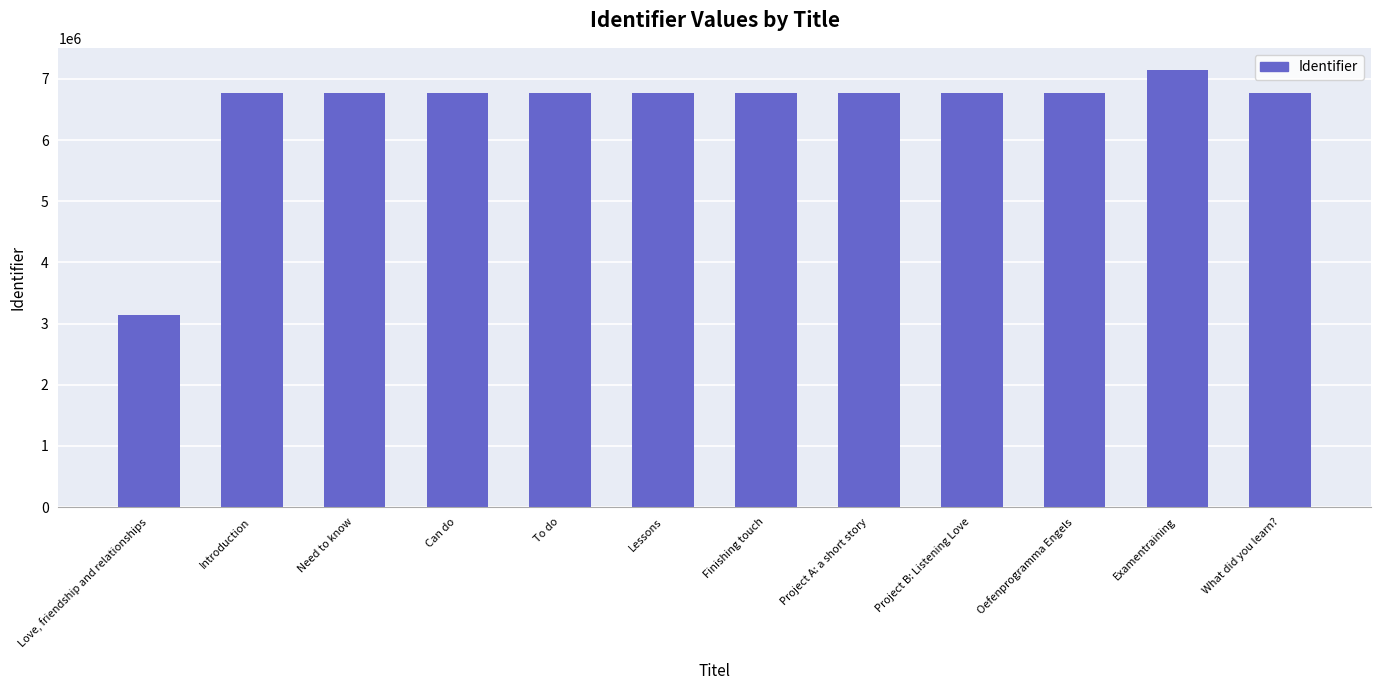

Approximately how many times larger is the value at Finishing touch compared to Examentraining?

0.9